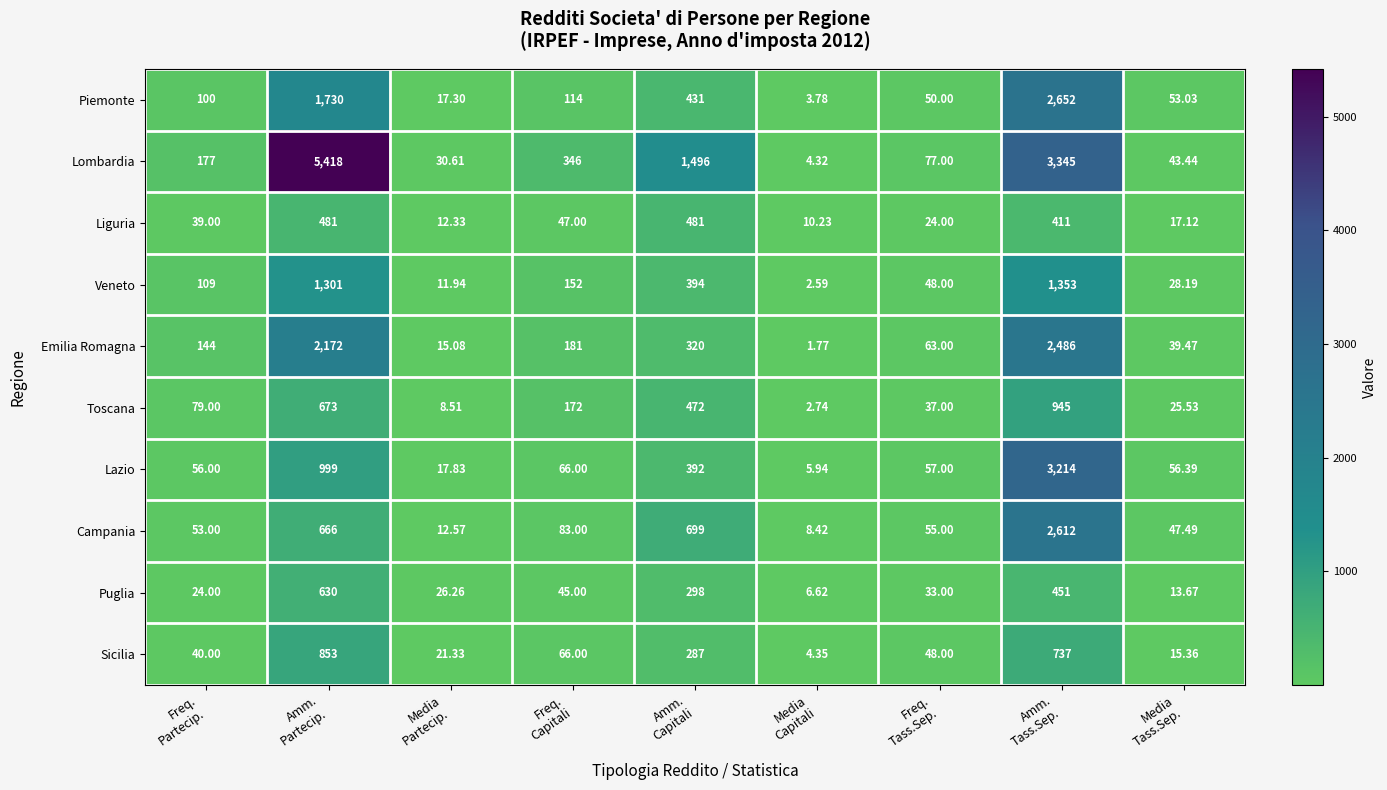

How many categories are shown in the chart?

9